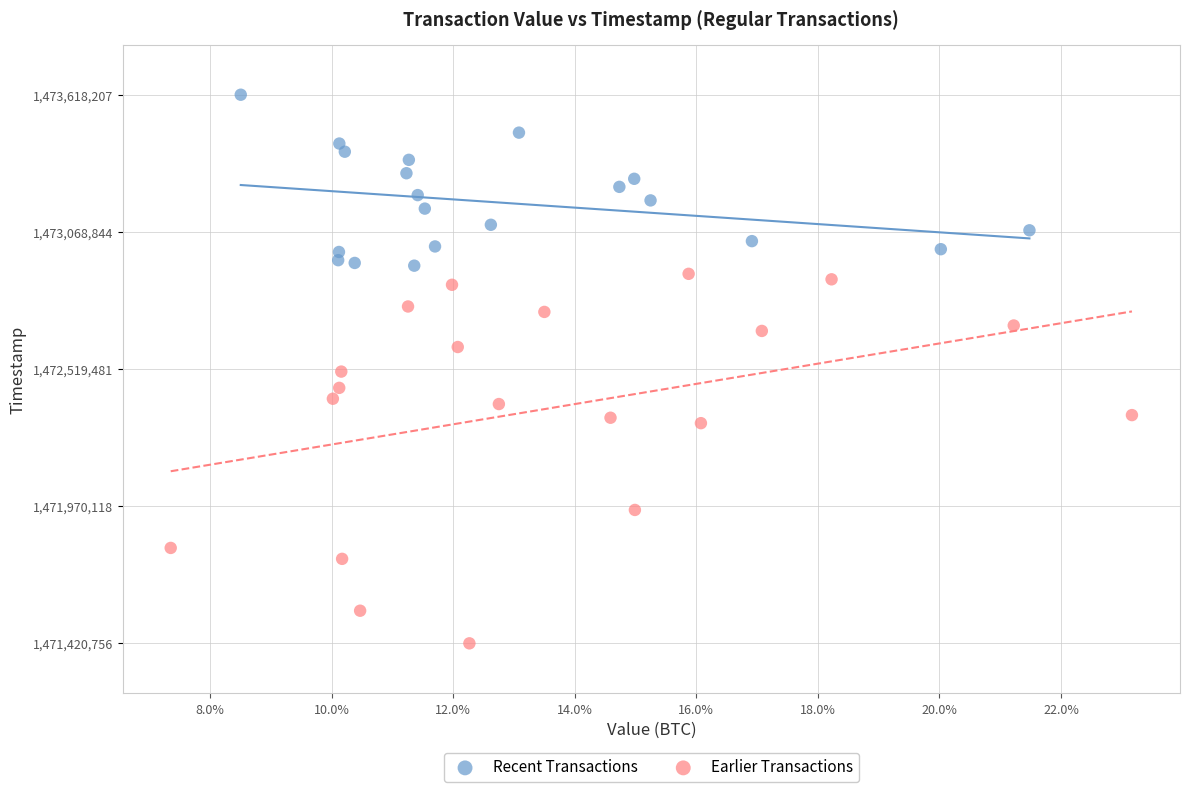

What are all the series names shown in the legend?

Recent Transactions, Earlier Transactions